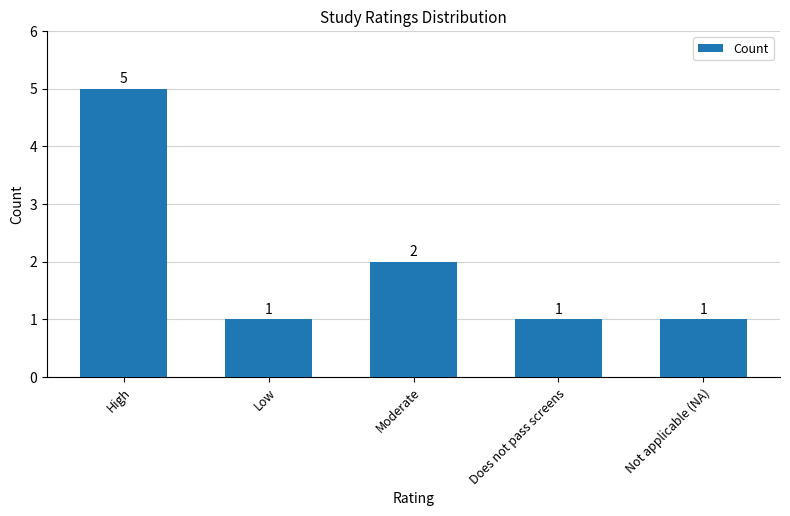

What position from the right is Low?

4